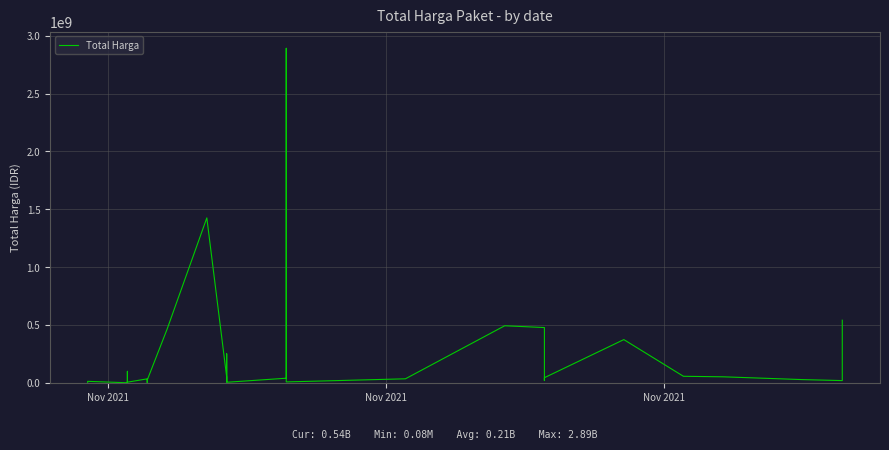

The chart shows a value of 78000 at Nov 2021. True or false?

True